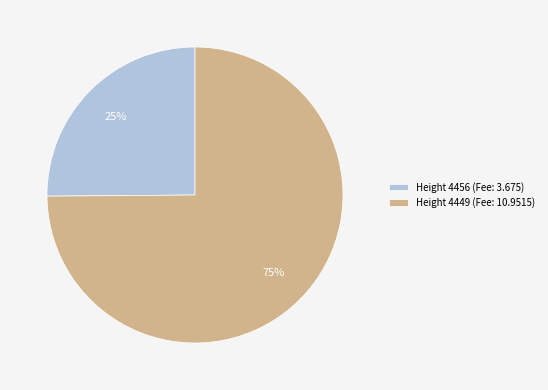

Which category has the biggest portion of the pie?

Height 4449 (Fee: 10.9515)